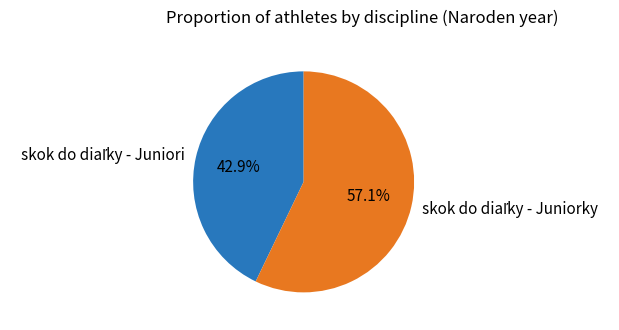

Does any single category account for the majority?

Yes